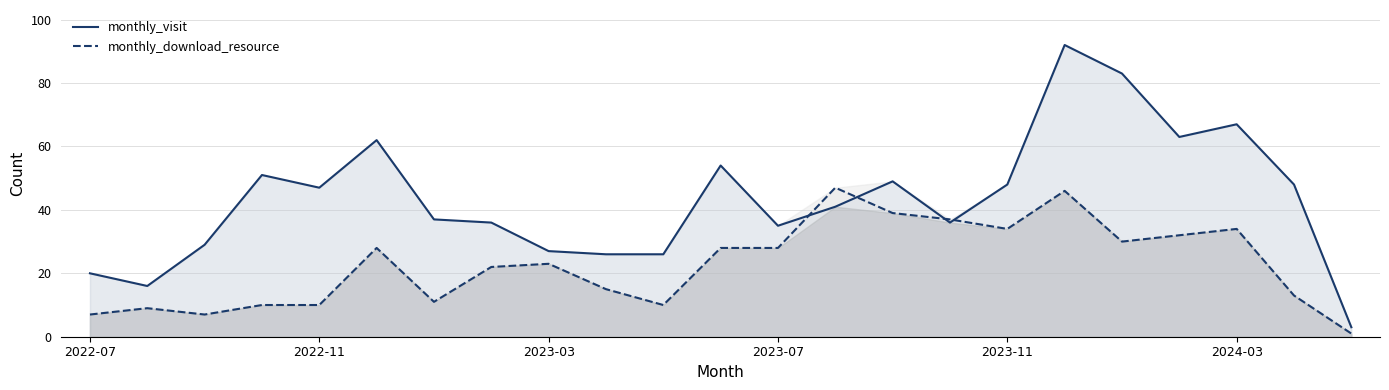

Rank the series by their maximum value, from highest to lowest.

monthly_visit, monthly_download_resource